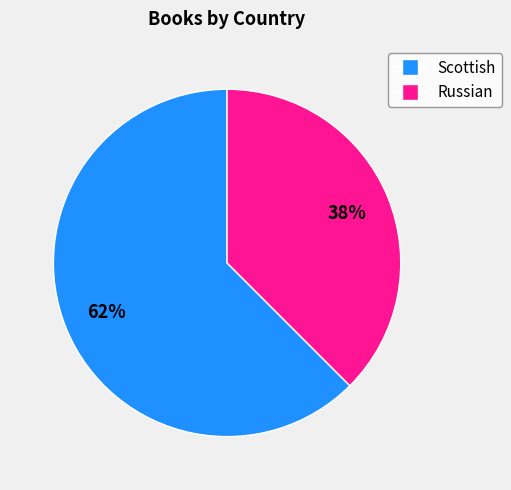

True or false: Scottish accounts for 49% of the total.

False